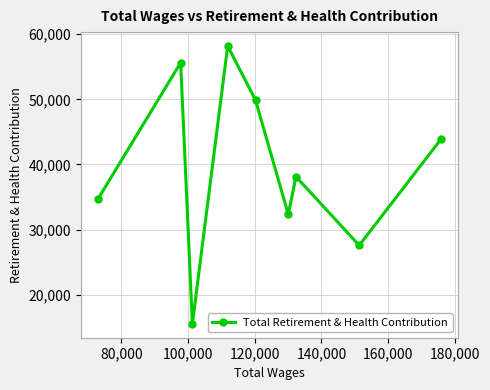

What is the value of the 5th point from the left?

49878